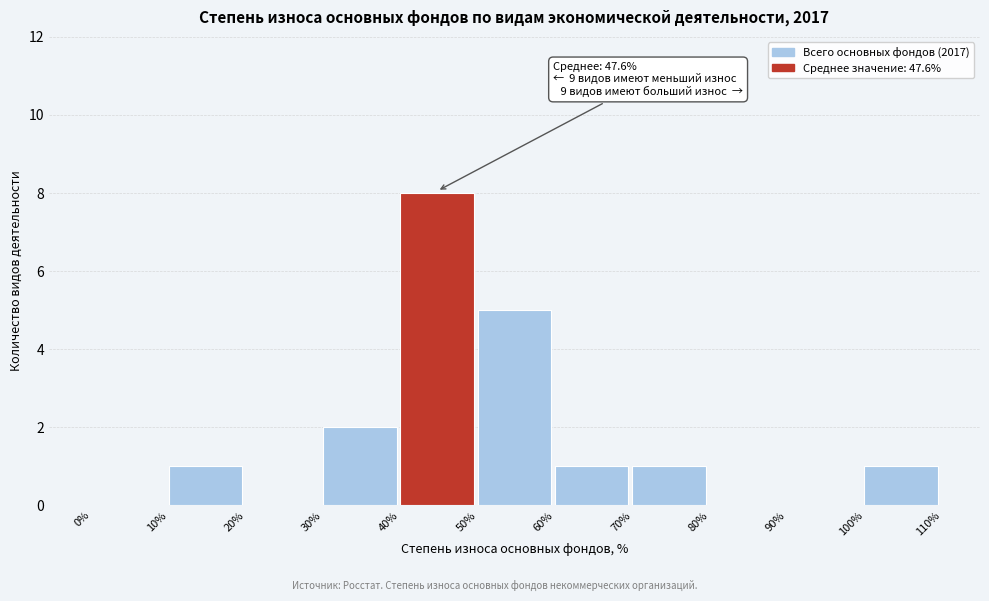

Over which range of the x-axis is the bar tallest?

40% to 50%